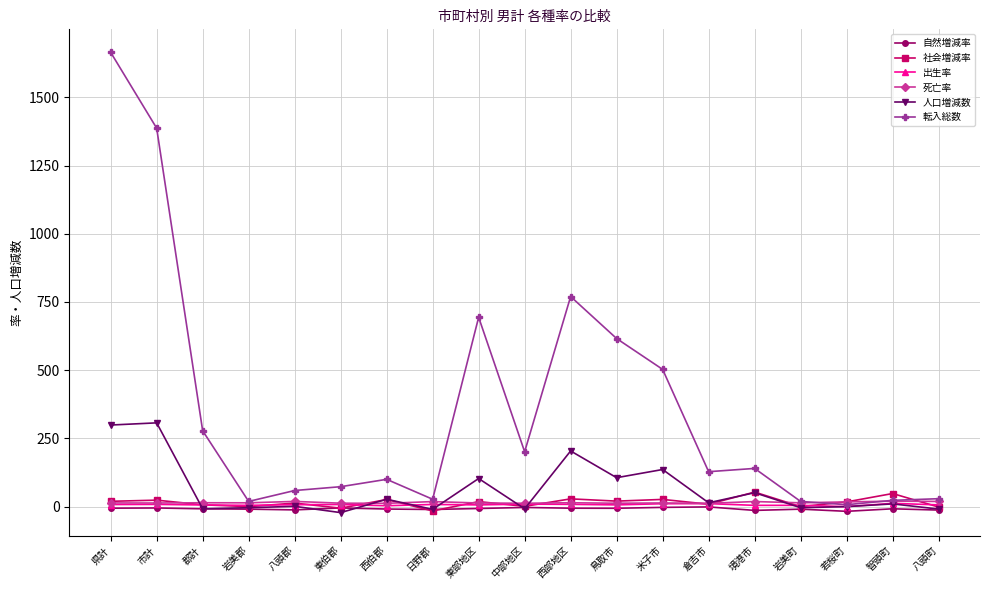

What is the value of the 人口増減数 point at the 9th from the left?

103.0